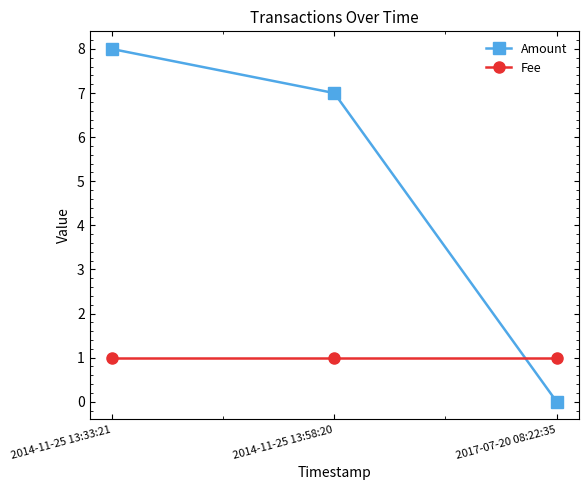

Is the value of Fee at 2017-07-20 08:22:35 greater than the value of Amount at 2014-11-25 13:58:20?

No